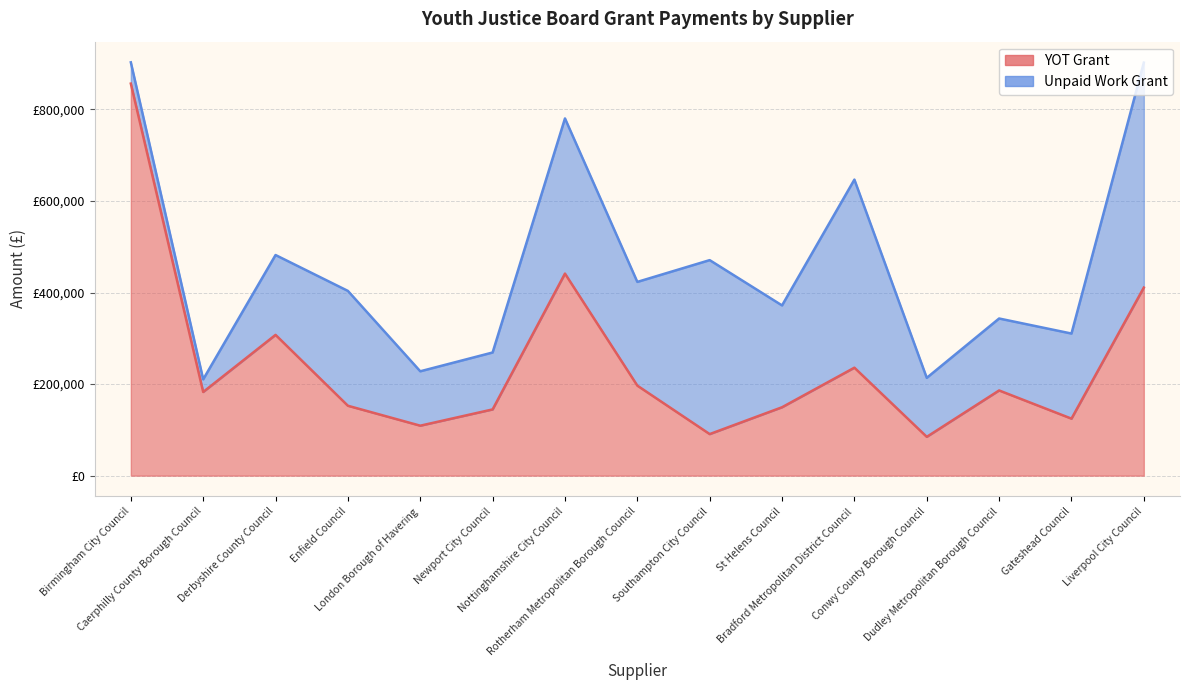

The chart shows a value of 144669.4 at Newport City Council. True or false?

True